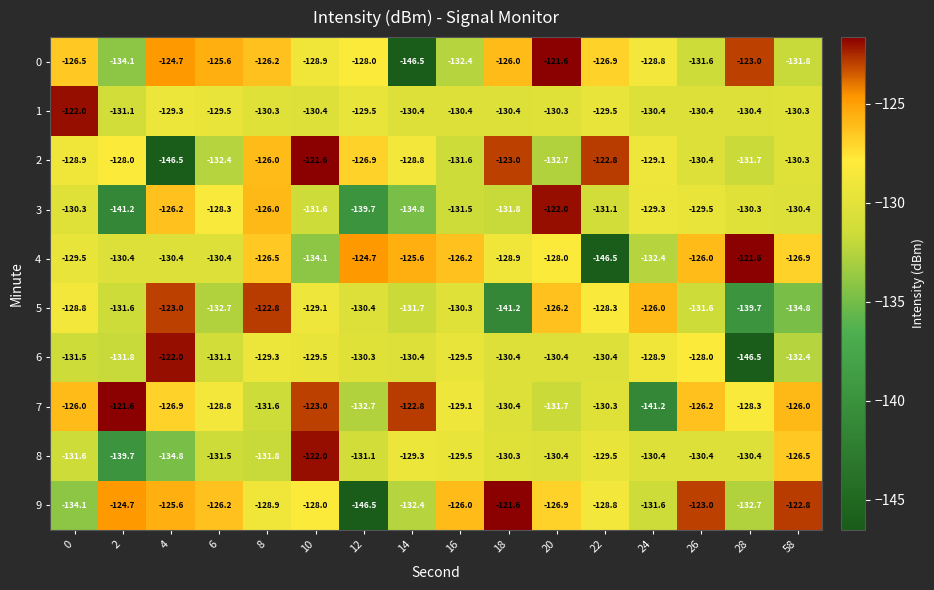

How many data points in 4 are above -128?

7